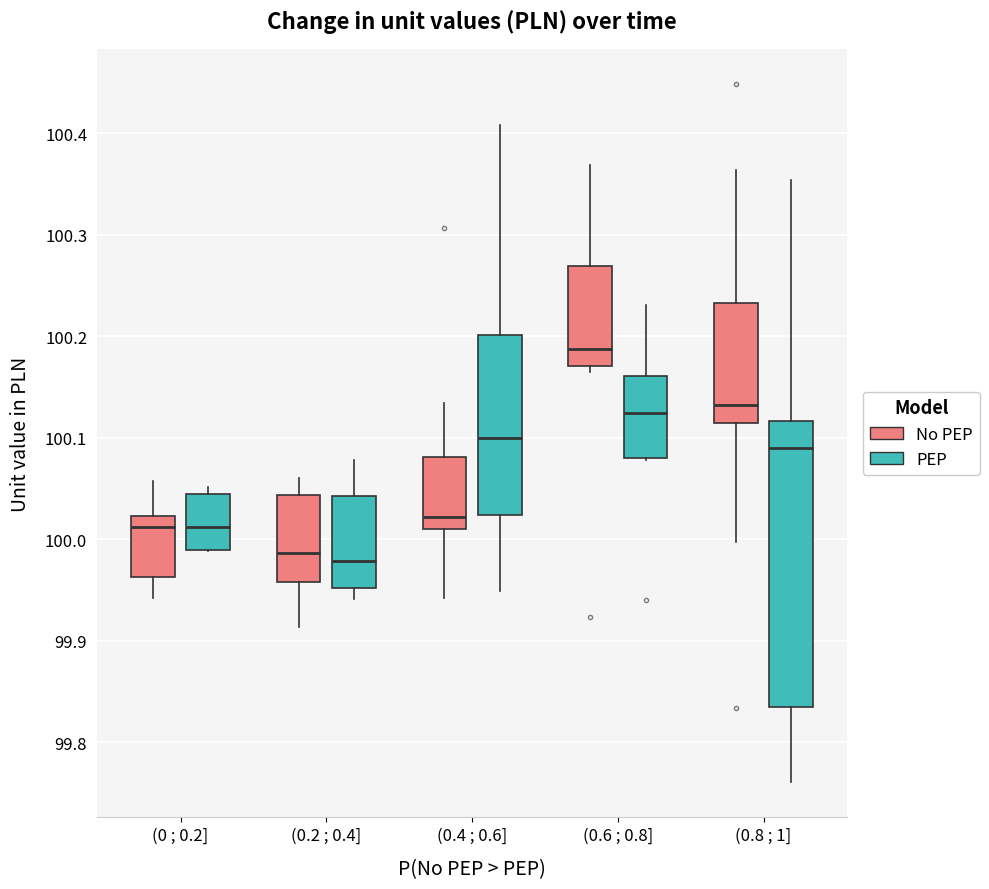

Where does the upper whisker of the box for (0.6 ; 0.8] (PEP) end on the y-axis? The values are not printed on the chart, so give them approximately, as read against the axis.

100.23